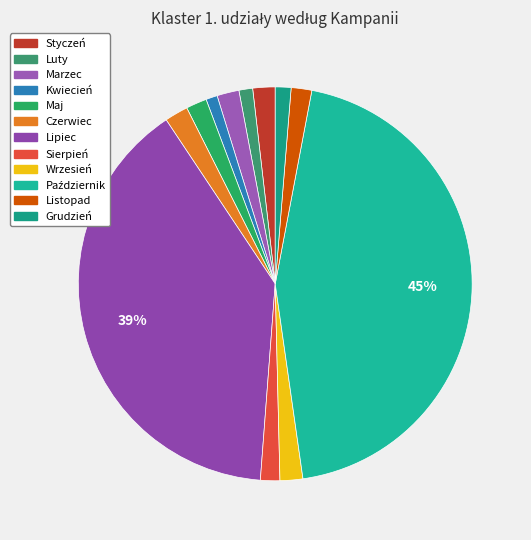

To the nearest percent, what is the combined percentage of Listopad and Marzec?

4%